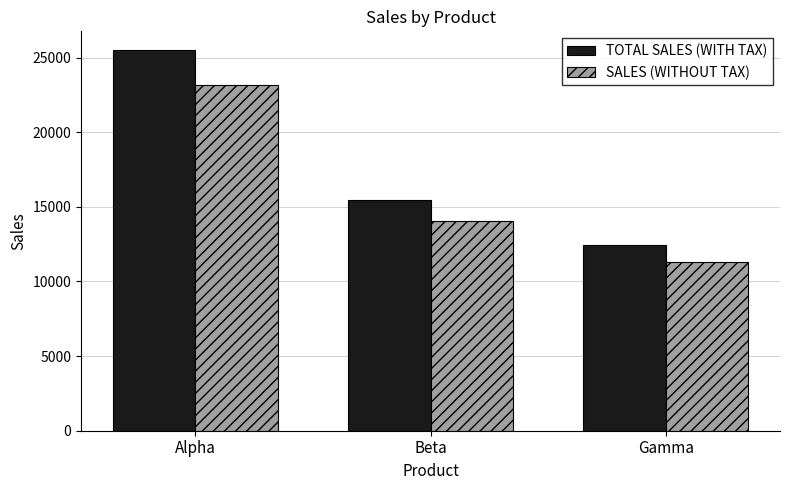

At how many categories does at least one series exceed 20274?

1